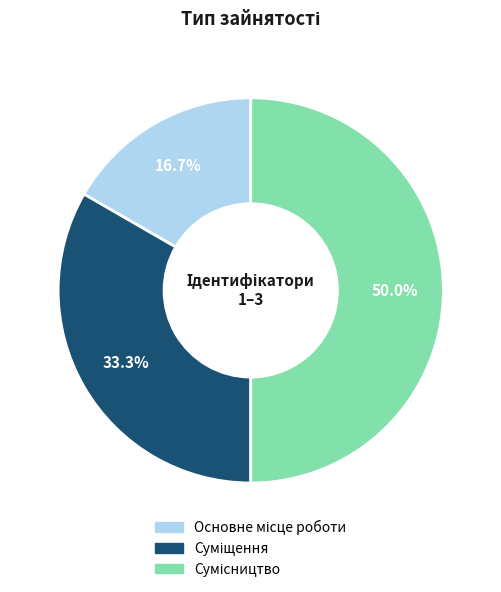

To the nearest percent, what is the combined percentage of Суміщення and Основне місце роботи?

50%